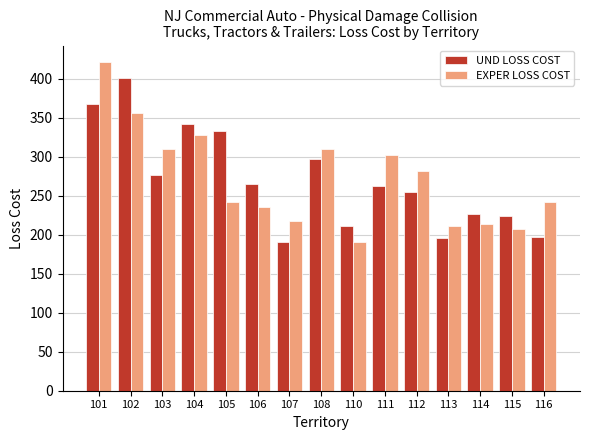

What is the maximum value shown in the chart?

421.7